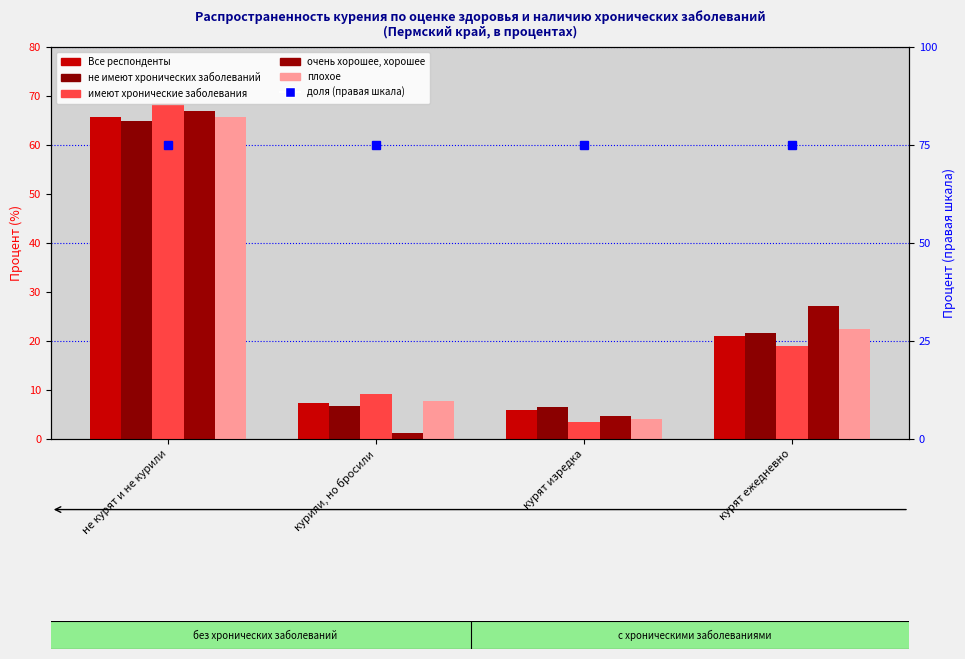

Reading left to right, transcribe all the data shown in this chart.

Все респонденты: не курят и не курили=65.7	курили, но бросили=7.3	курят изредка=5.9	курят ежедневно=21.1
не имеют хронических заболеваний: не курят и не курили=64.9	курили, но бросили=6.8	курят изредка=6.6	курят ежедневно=21.7
имеют хронические заболевания: не курят и не курили=68.5	курили, но бросили=9.2	курят изредка=3.4	курят ежедневно=18.9
очень хорошее, хорошее: не курят и не курили=67.0	курили, но бросили=1.2	курят изредка=4.7	курят ежедневно=27.1
плохое: не курят и не курили=65.7	курили, но бросили=7.7	курят изредка=4.0	курят ежедневно=22.5
доля (правая шкала): не курят и не курили=75.0	курили, но бросили=75.0	курят изредка=75.0	курят ежедневно=75.0